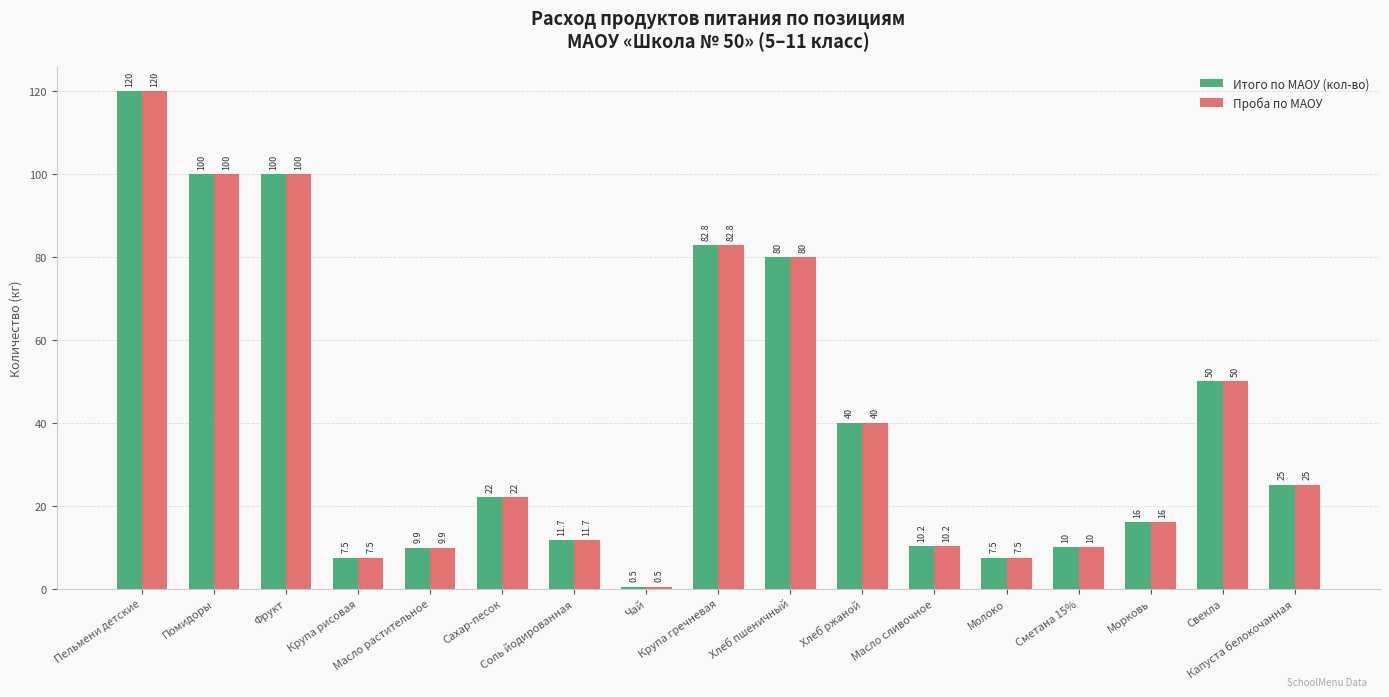

What is the greatest value displayed?

120.0